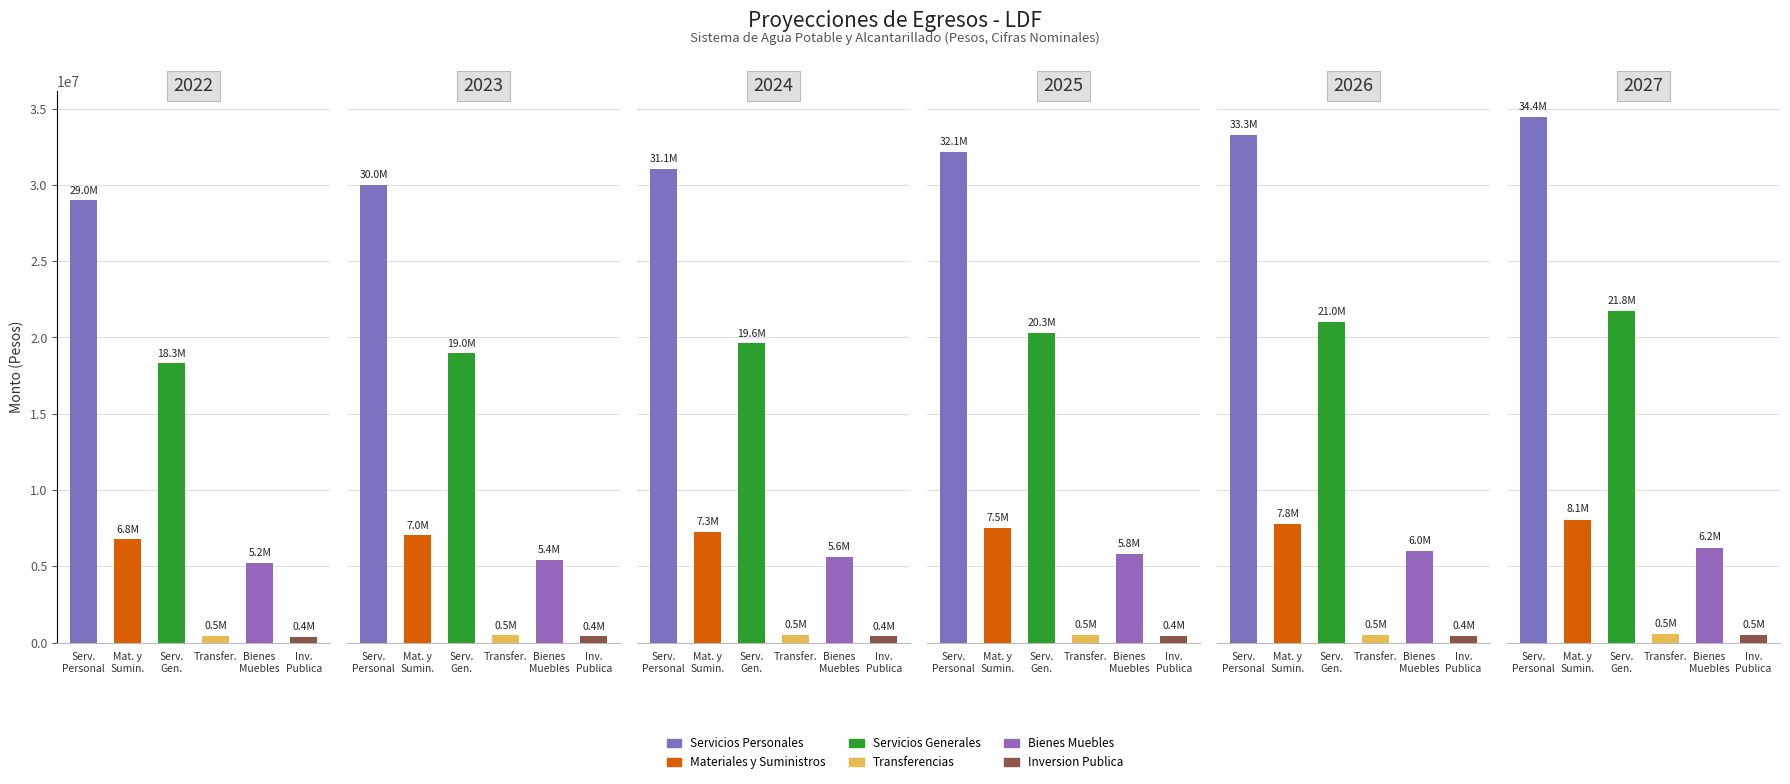

Reading left to right, what are all the values shown in this chart?

Servicios Personales: 2022=28990652.4	2023=30005325.3	2024=31055511.7	2025=32142454.6	2026=33267440.5	2027=34431800.9
Materiales y Suministros: 2022=6789500.8	2023=7027133.3	2024=7273083.0	2025=7527640.8	2026=7791108.3	2027=8063797.1
Servicios Generales: 2022=18315330.8	2023=18956367.3	2024=19619840.2	2025=20306534.6	2026=21017263.3	2027=21752867.5
Transferencias: 2022=458000.0	2023=474030.0	2024=490621.0	2025=507792.8	2026=525565.5	2027=543960.3
Bienes Muebles: 2022=5241933.7	2023=5425401.4	2024=5615290.4	2025=5811825.6	2026=6015239.5	2027=6225772.9
Inversion Publica: 2022=391854.5	2023=405569.4	2024=419764.3	2025=434456.0	2026=449662.0	2027=465400.2